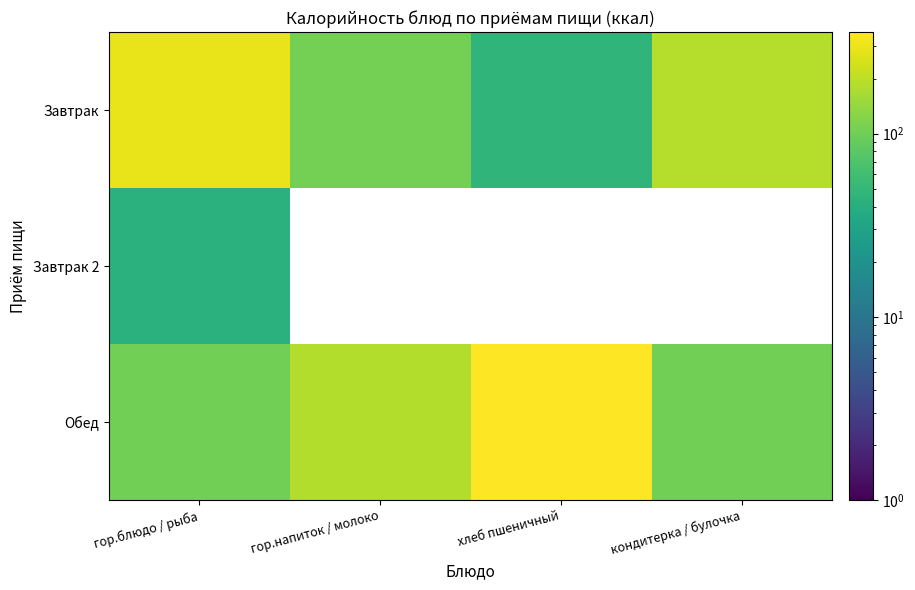

Is it true that Обед equals 182.0 at гор.напиток / молоко?

True